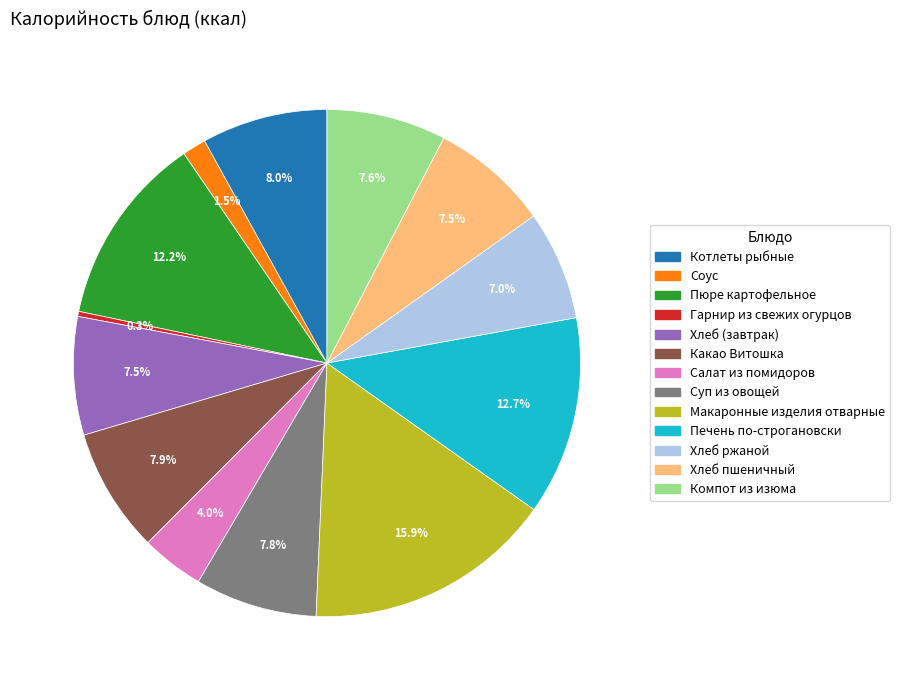

Combined, do Суп из овощей and Какао Витошка account for over 50%?

No